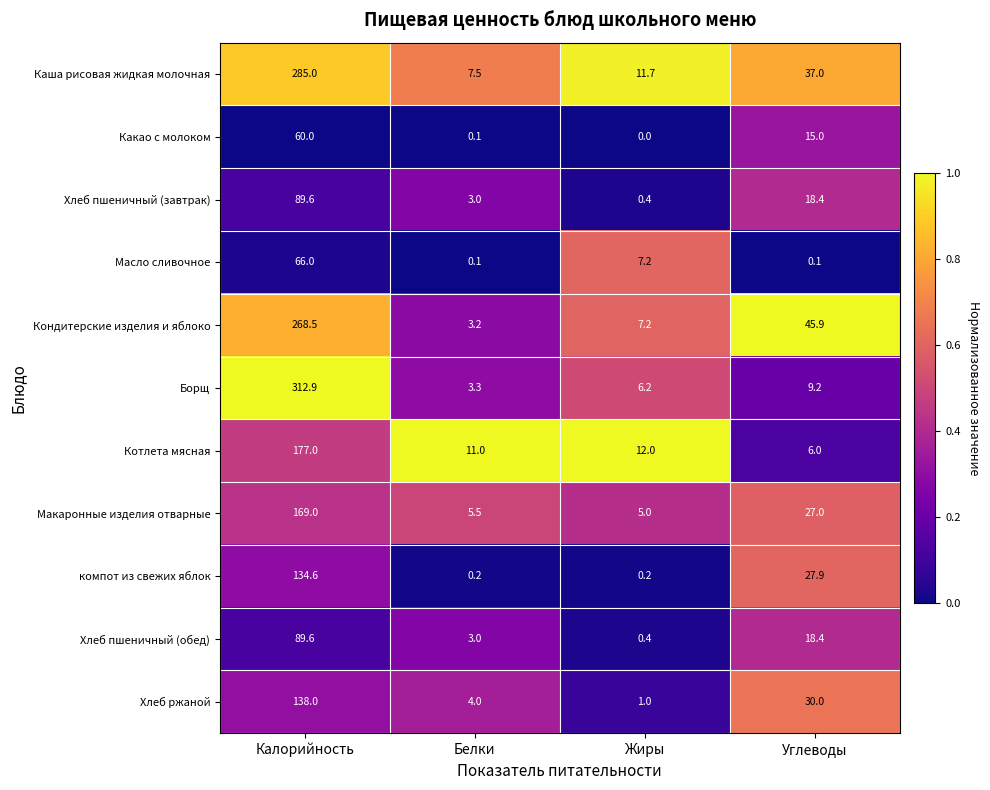

What is the average value of the Борщ series?

82.9